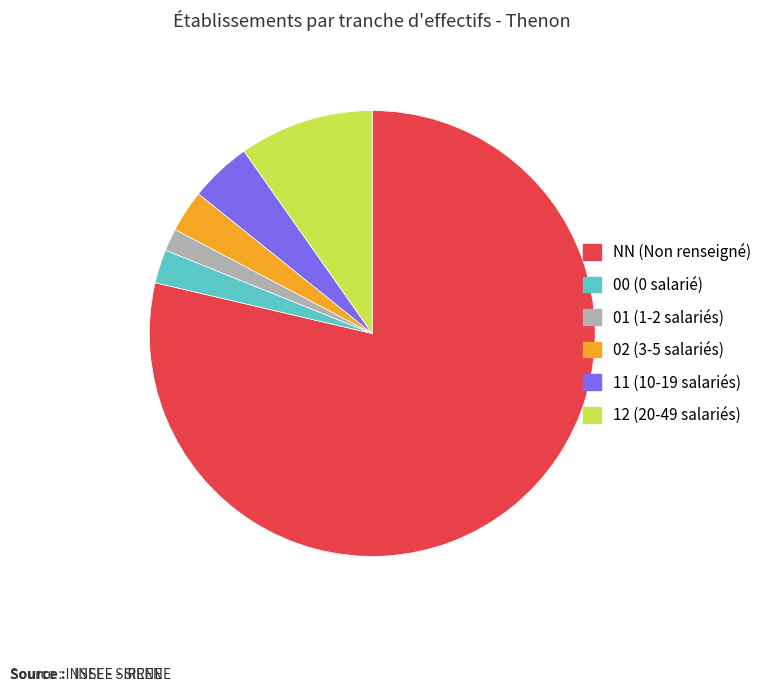

Which category accounts for the majority?

NN